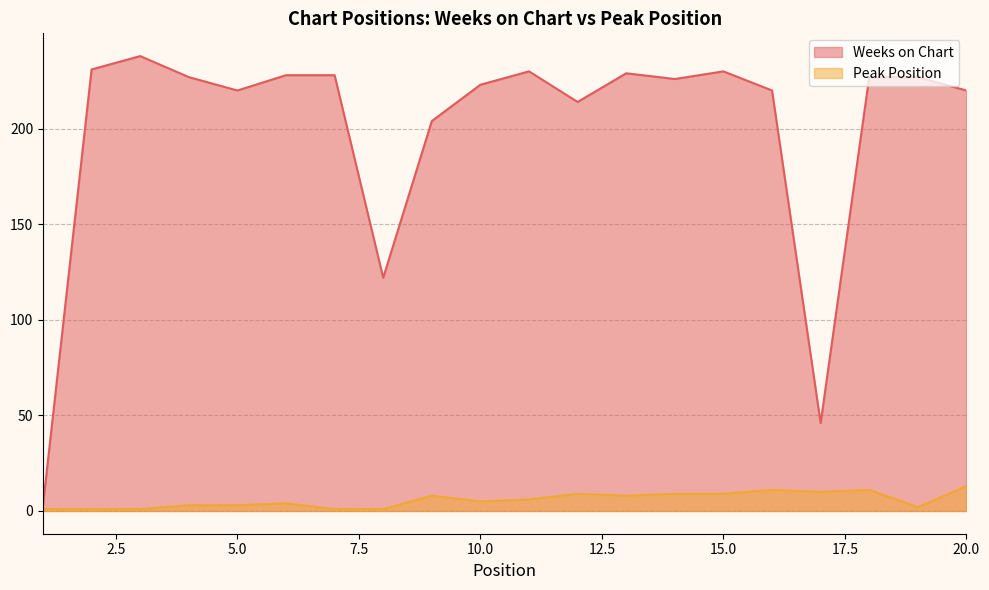

What is the value of the Weeks on Chart point at the 5th from the left?

220